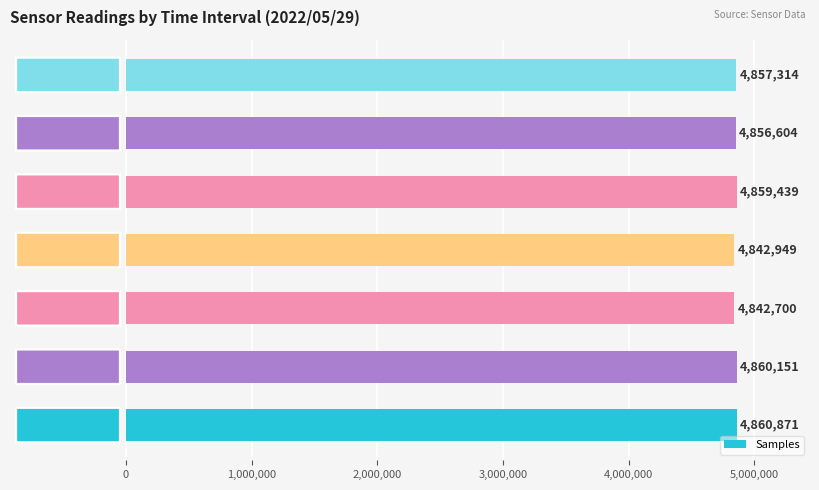

What is the difference between the maximum and minimum values?

18171